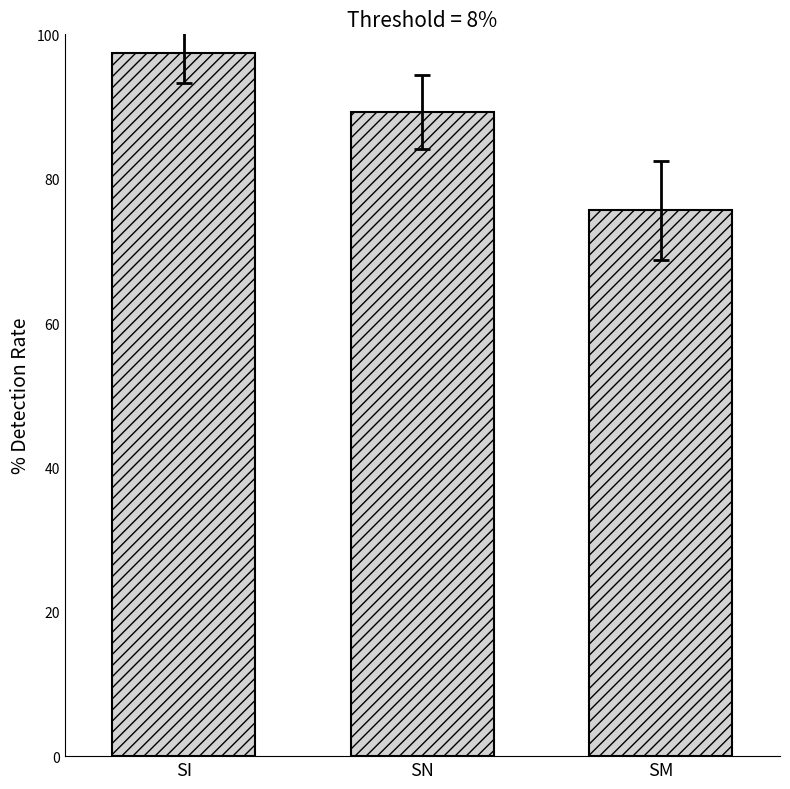

List the labels in order of value, largest first.

SI, SN, SM